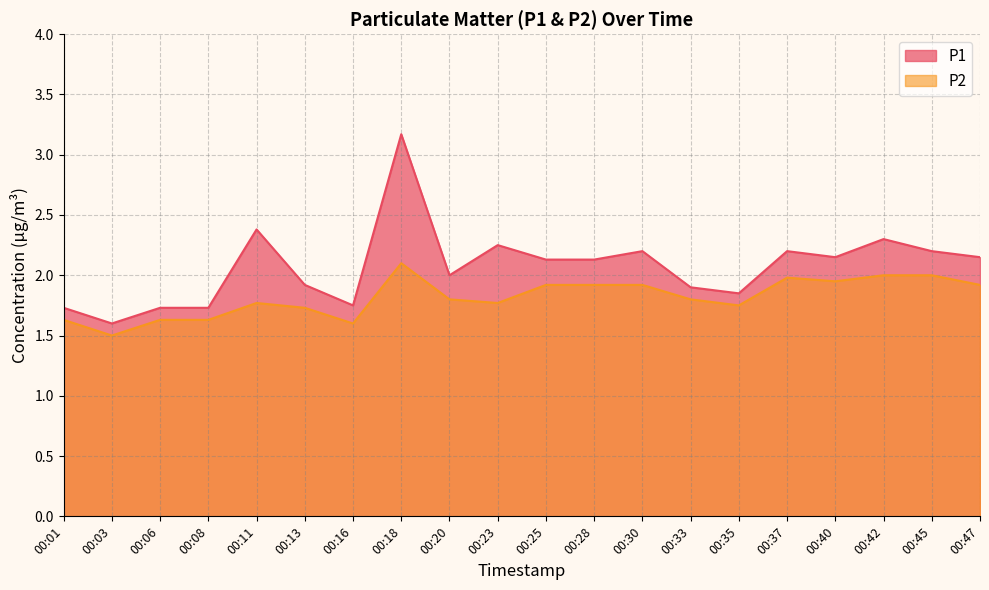

Reading right to left, list all the values displayed in this chart.

P1: 2.1	2.2	2.3	2.1	2.2	1.9	1.9	2.2	2.1	2.1	2.2	2.0	3.2	1.8	1.9	2.4	1.7	1.7	1.6	1.7
P2: 1.9	2.0	2.0	1.9	2.0	1.8	1.8	1.9	1.9	1.9	1.8	1.8	2.1	1.6	1.7	1.8	1.6	1.6	1.5	1.6